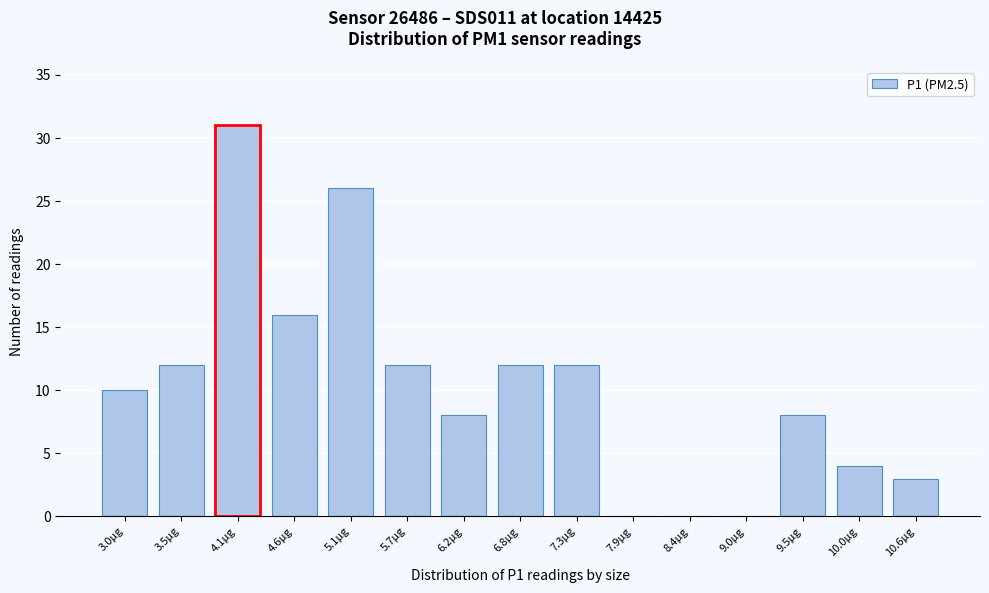

Reading left to right, list all the values displayed in this chart.

3.0µg=10	3.5µg=12	4.1µg=31	4.6µg=16	5.1µg=26	5.7µg=12	6.2µg=8	6.8µg=12	7.3µg=12	7.9µg=0	8.4µg=0	9.0µg=0	9.5µg=8	10.0µg=4	10.6µg=3